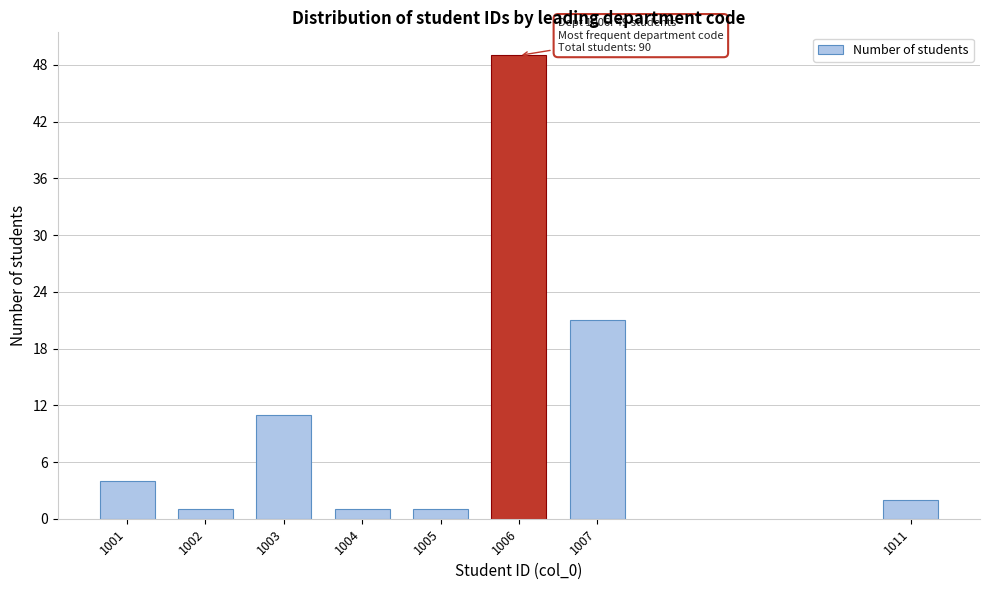

Reading left to right, list all the values displayed in this chart.

1001=4	1002=1	1003=11	1004=1	1005=1	1006=49	1007=21	1011=2